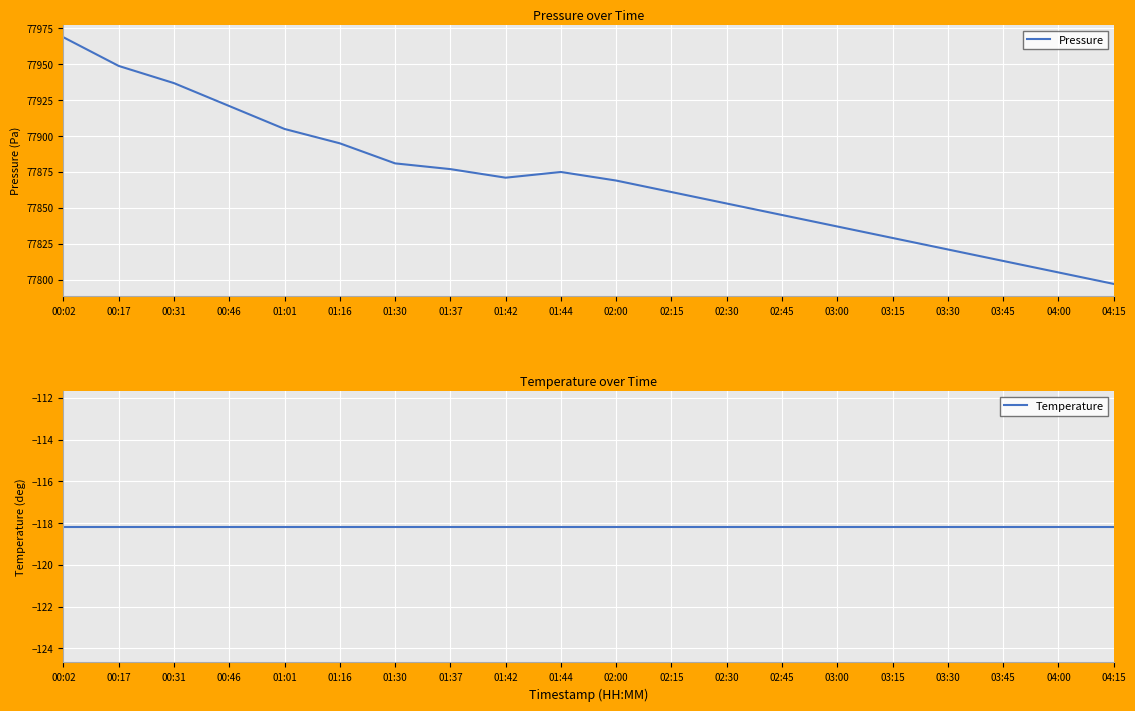

True or false: Pressure and Temperature intersect in this chart.

False